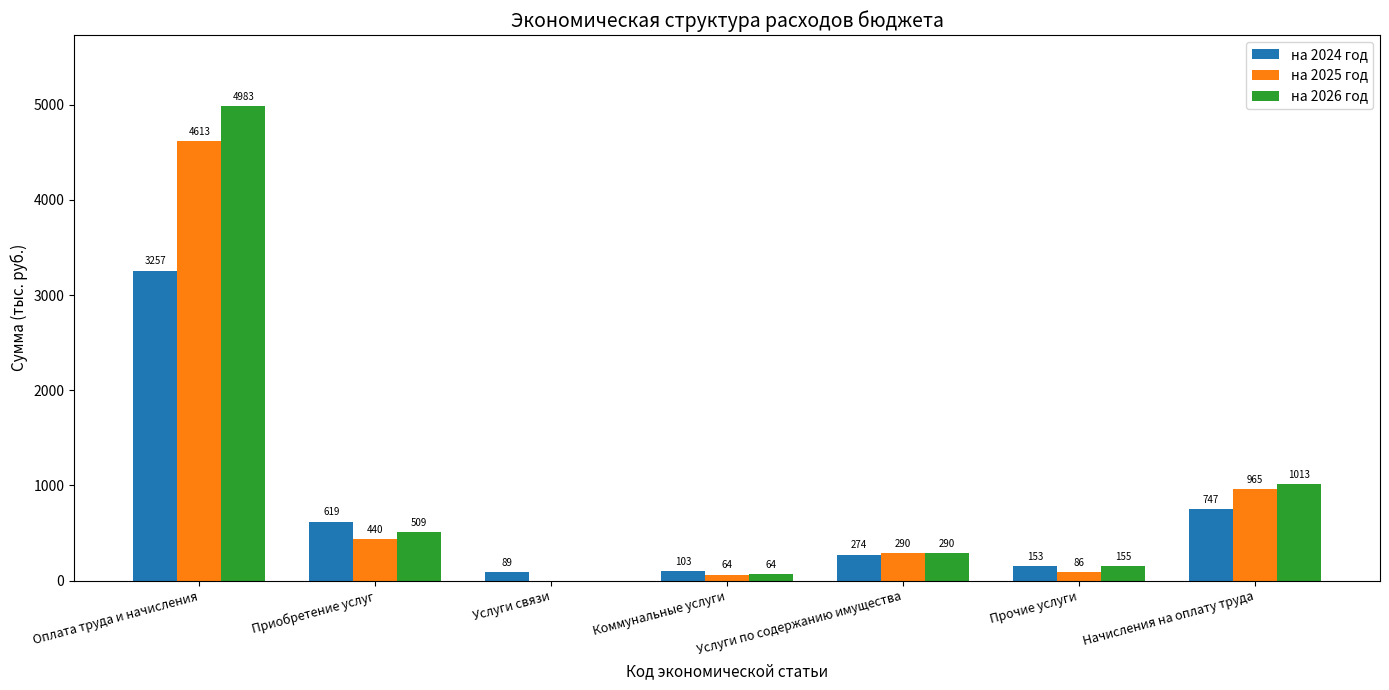

What is the maximum value for на 2024 год?

3257.5